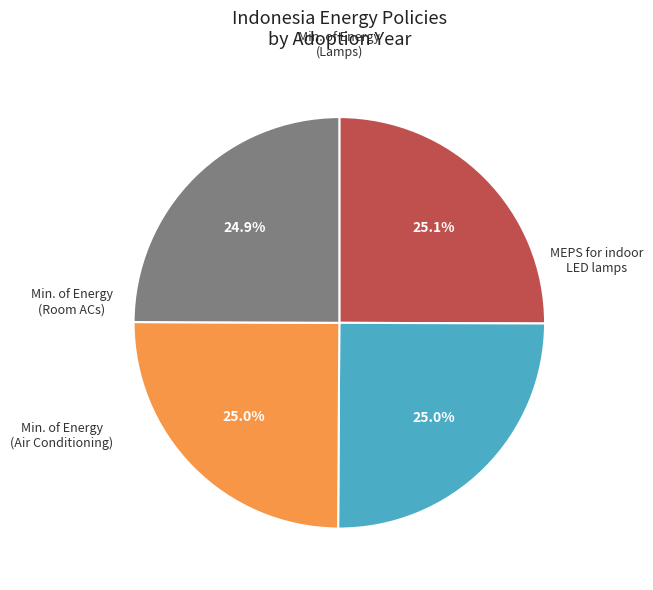

How many slices are in this pie chart?

4